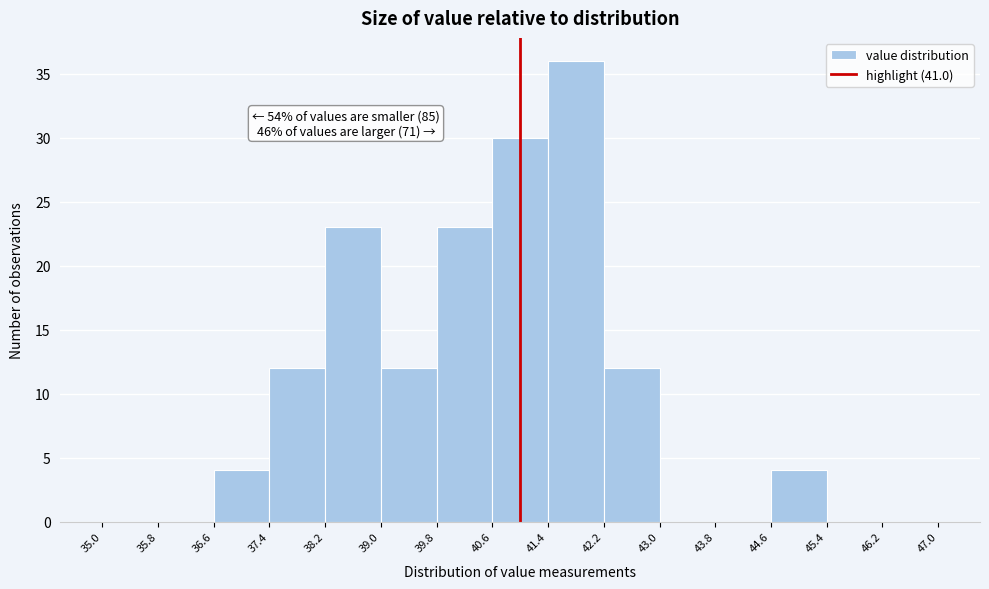

Over which range of the x-axis is the bar tallest?

41.4 to 42.2